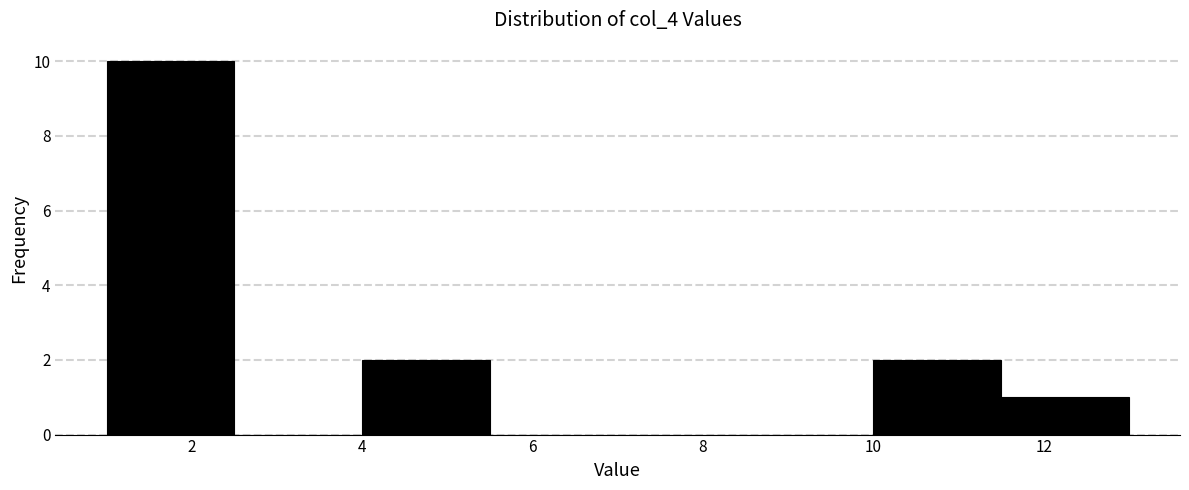

What is the height of the bar covering 1.0 to 2.5 on the x-axis? Neither the bar edges nor the heights are printed on the chart, so give them approximately, as read against the axes.

10